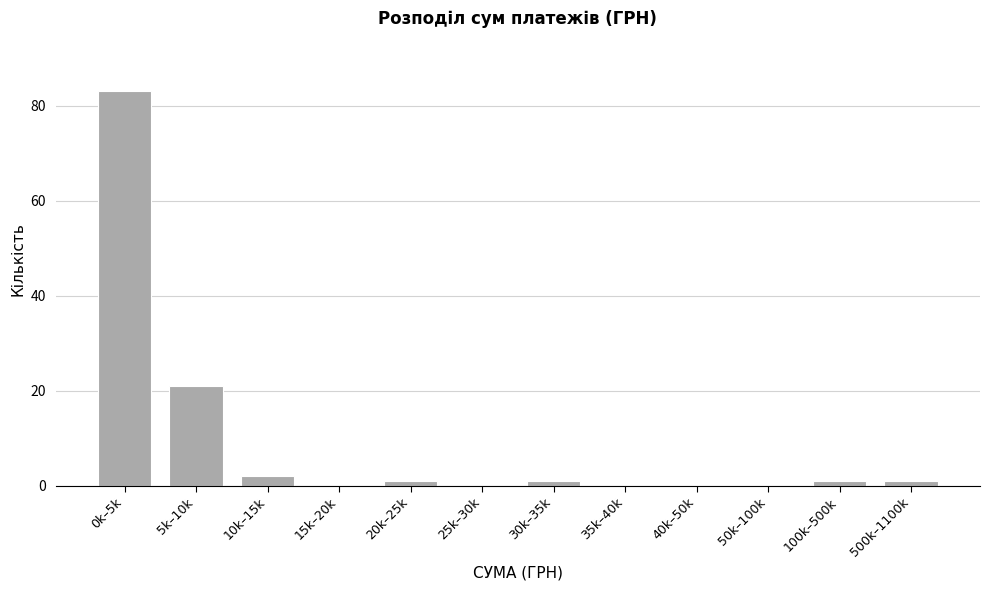

Reading right to left, extract all data points from this chart.

500k–1100k=1	100k–500k=1	50k–100k=0	40k–50k=0	35k–40k=0	30k–35k=1	25k–30k=0	20k–25k=1	15k–20k=0	10k–15k=2	5k–10k=21	0k–5k=83